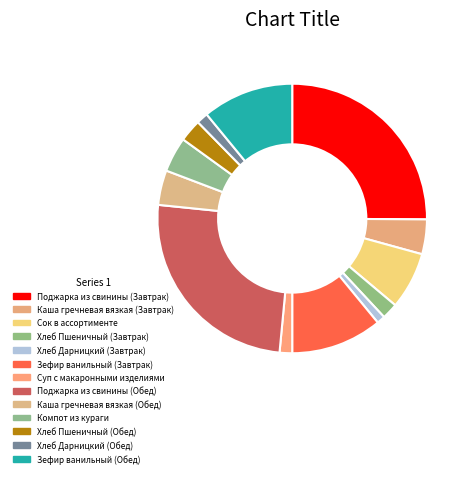

How many segments does this pie chart have?

13